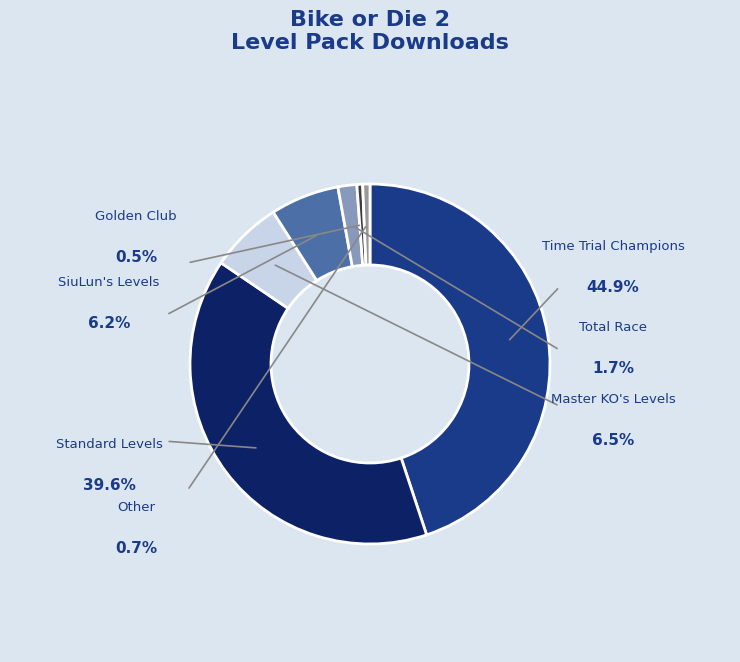

Which category has the biggest portion of the pie?

Time Trial Champions